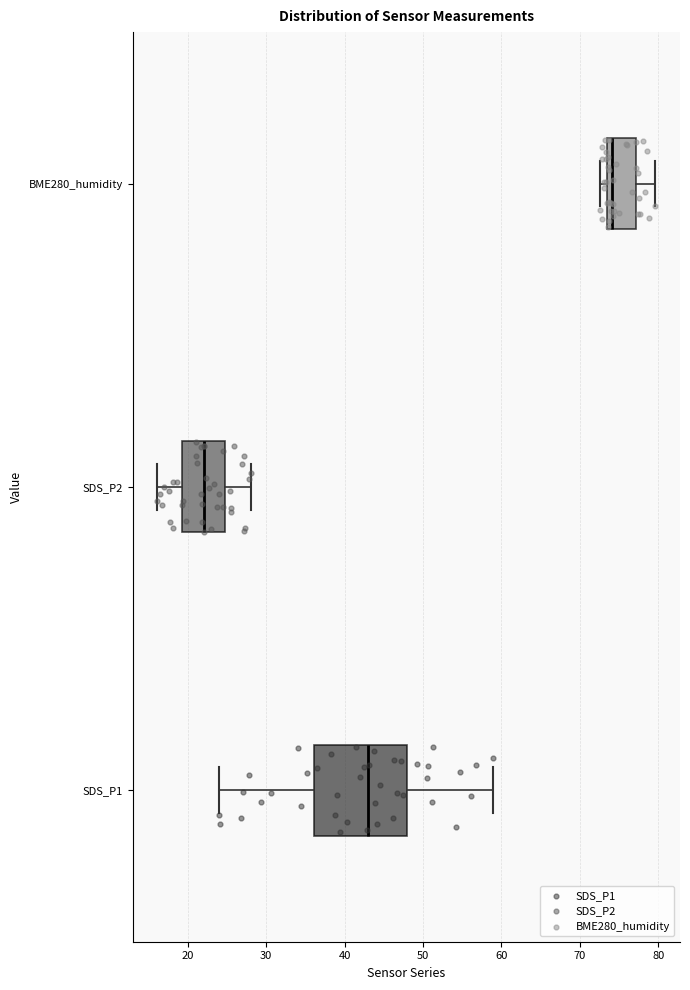

Which box has the furthest to the left median line?

SDS_P2